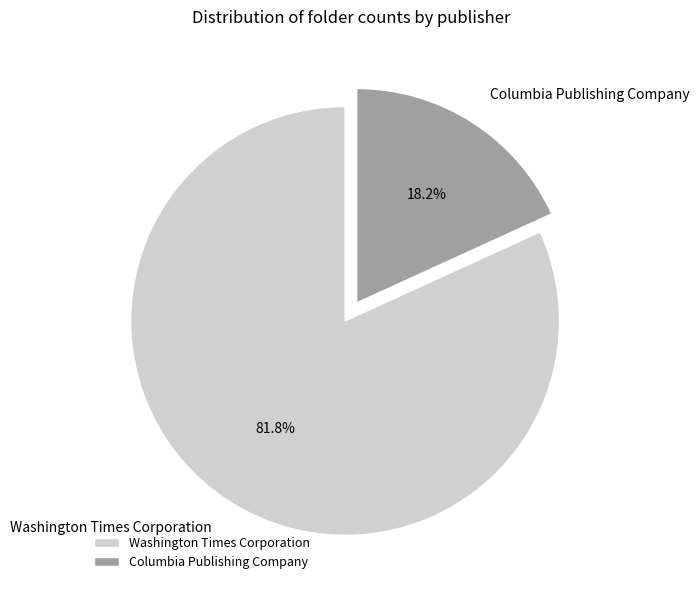

To the nearest percent, what is the difference between the largest and smallest slice percentages?

64%